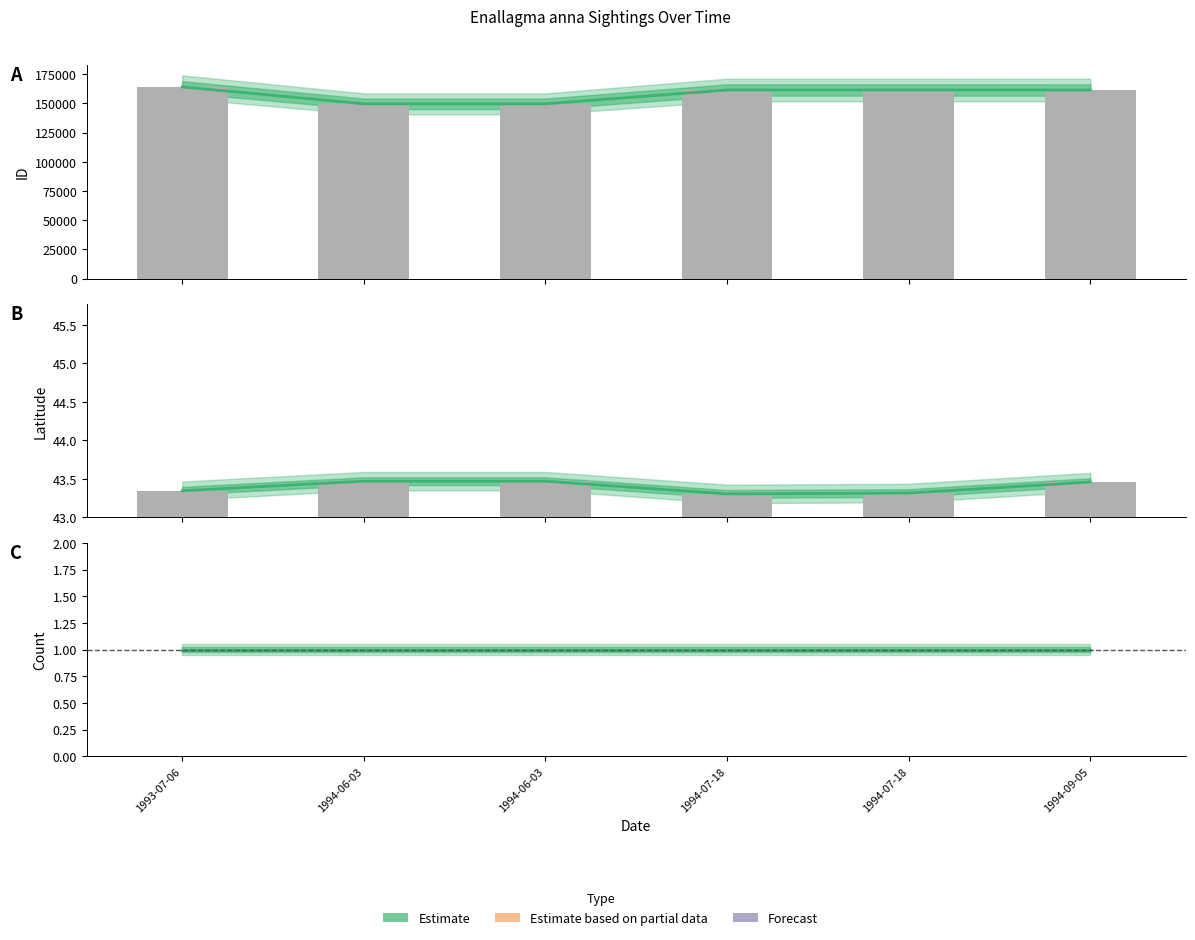

What is the difference between the ID values at 1993-07-06 and 1994-07-18?

2622.0